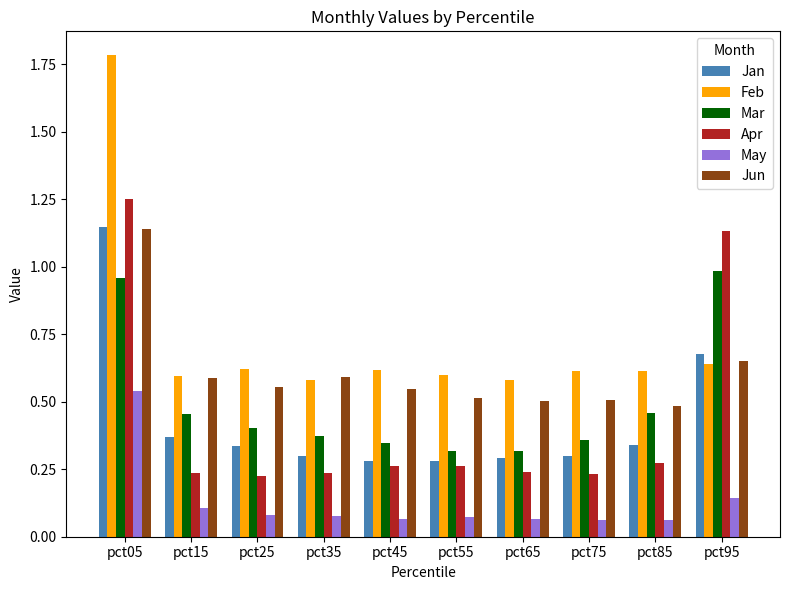

The May series shows 0.0 at pct15. True or false?

False